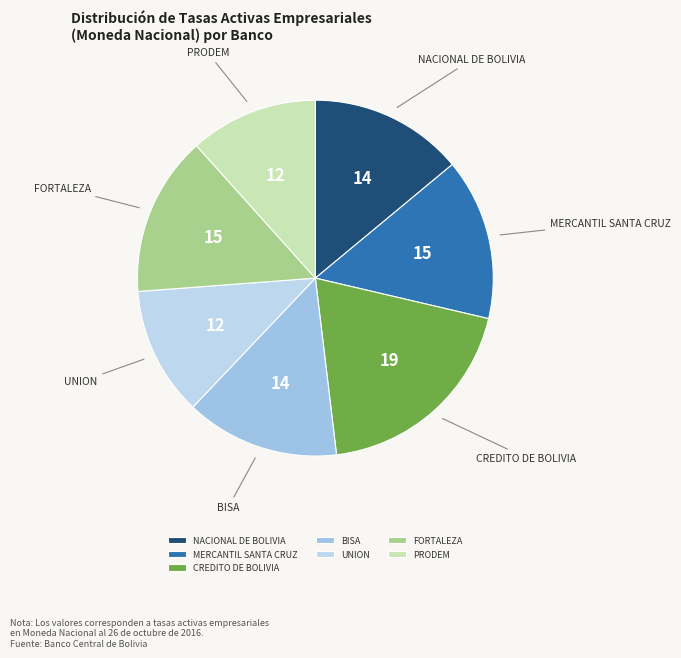

Count the number of slices in the pie.

7